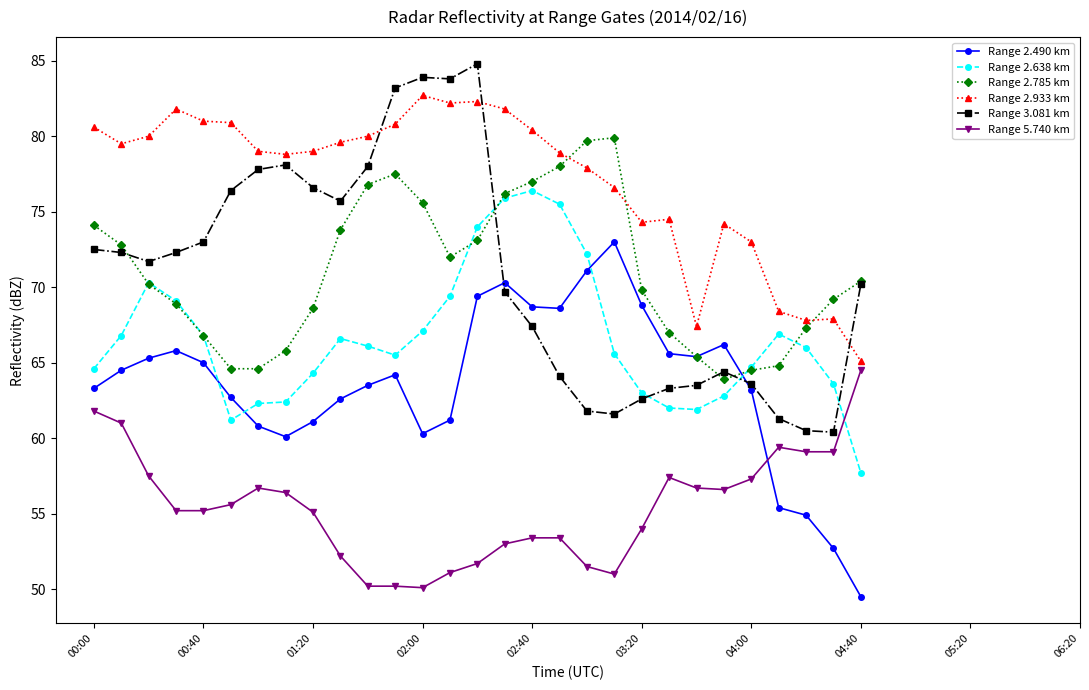

At how many categories does at least one series exceed 75?

20